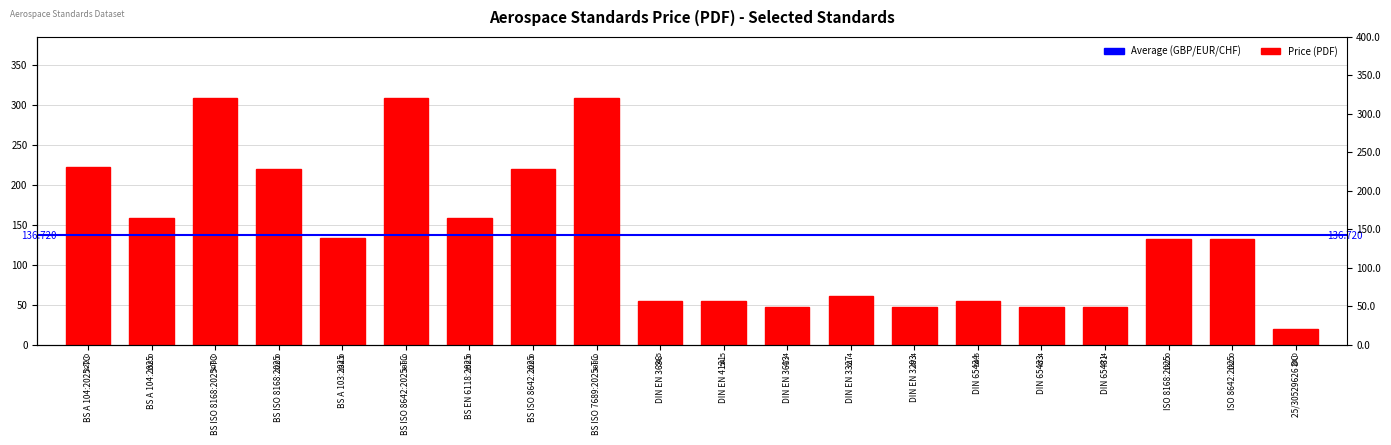

Is it true that the value at DIN EN 3327 is 61.4?

True